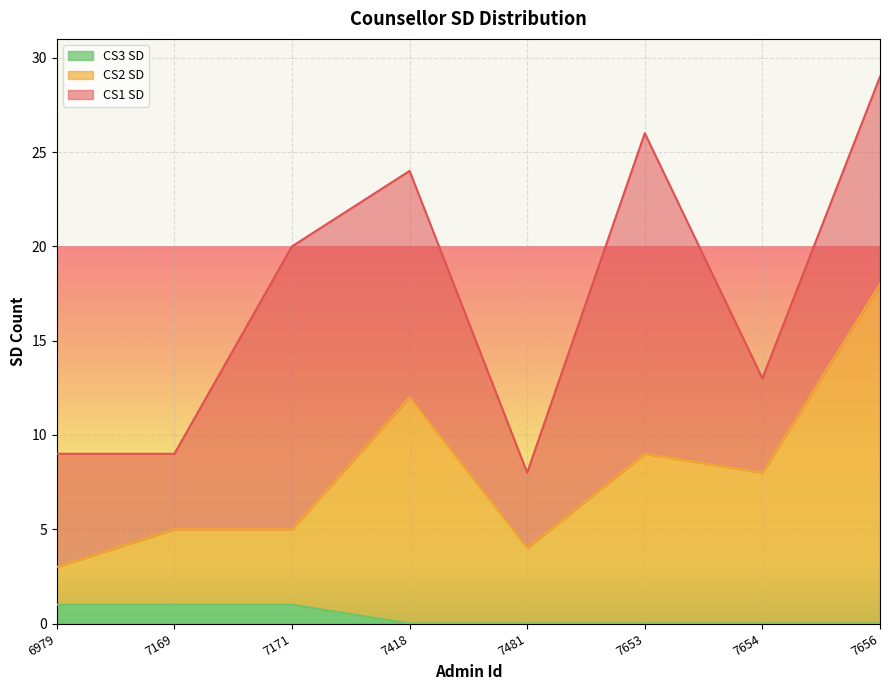

Where does the CS2 SD series first go above 8?

7418